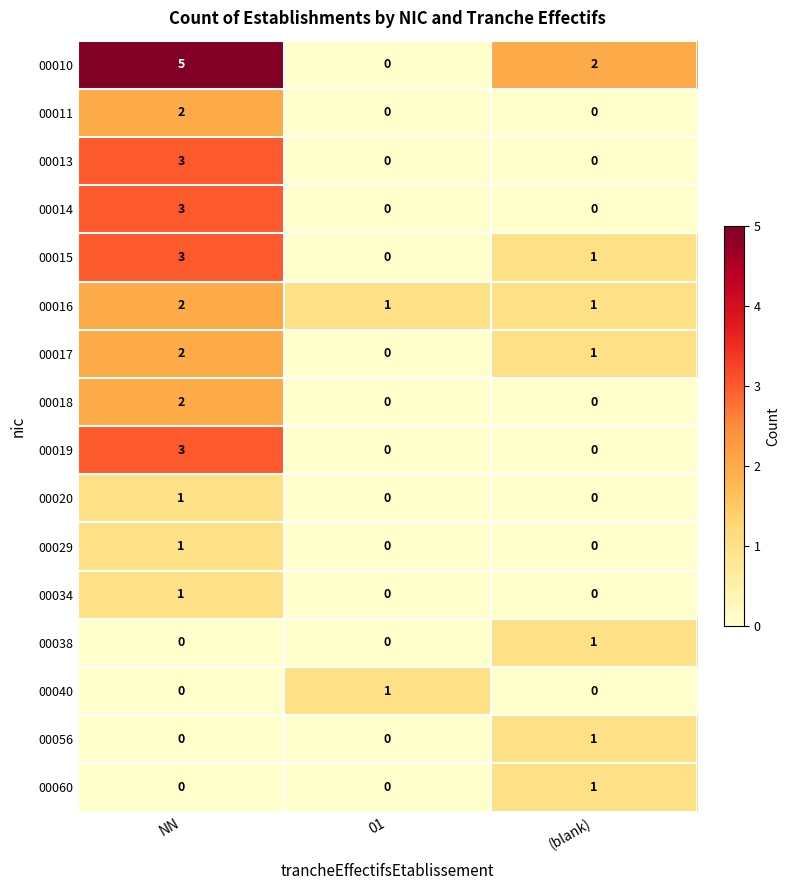

The 00017 series shows 4 at NN. True or false?

False